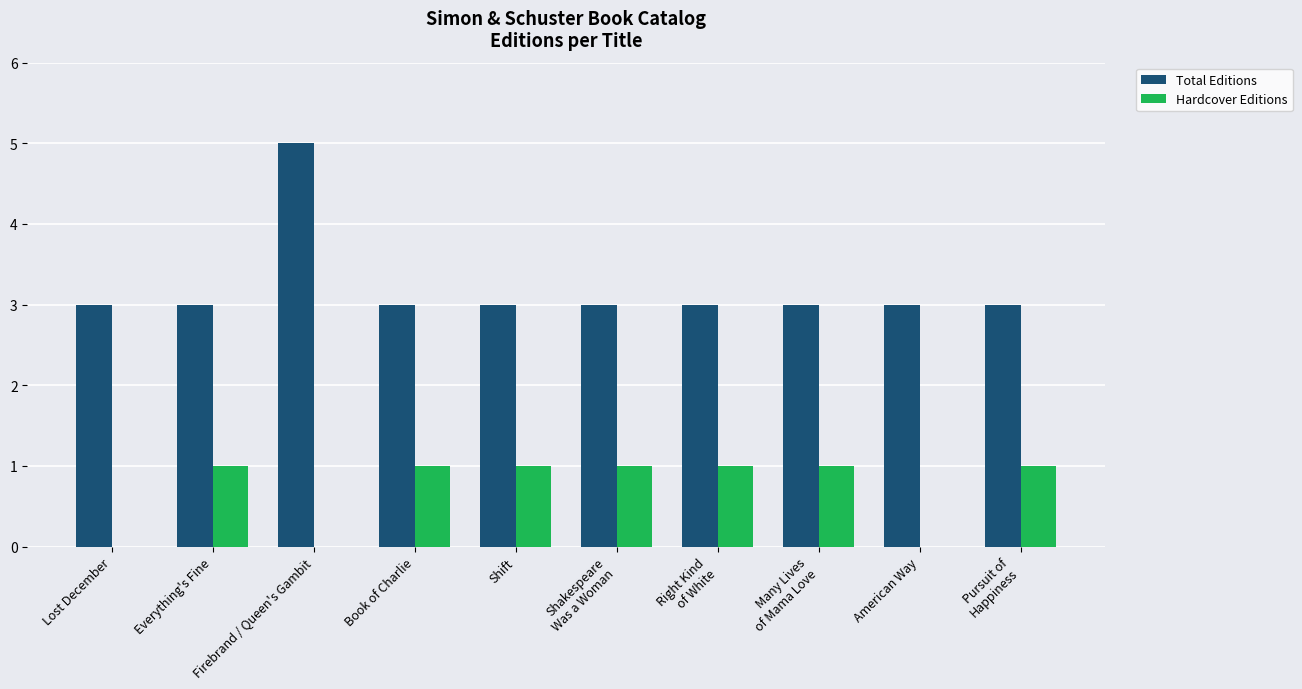

What is the sum of the Hardcover Editions values at Pursuit of
Happiness and Book of Charlie?

2